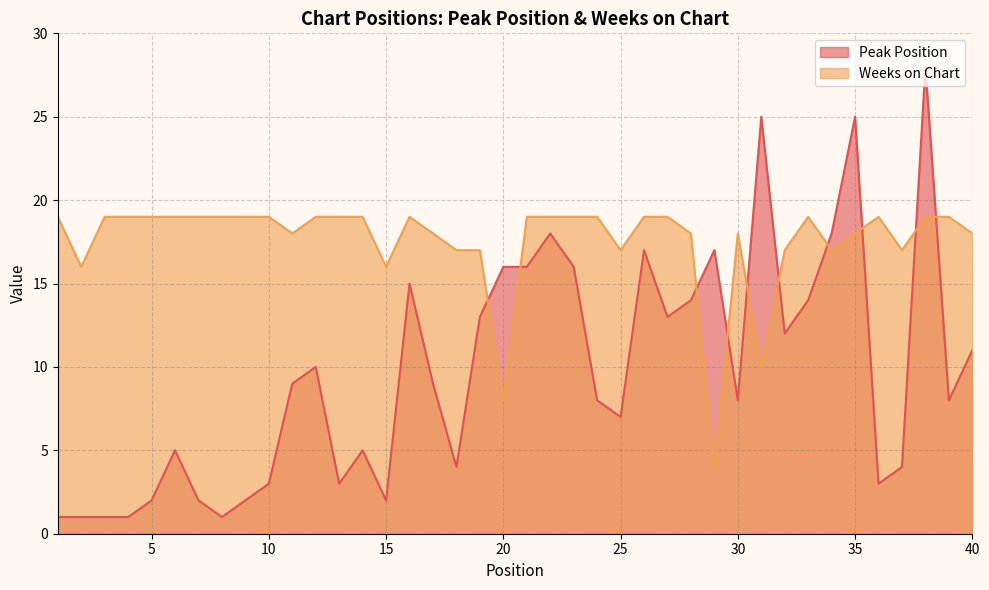

Rank the series by their maximum value, from highest to lowest.

Peak Position, Weeks on Chart